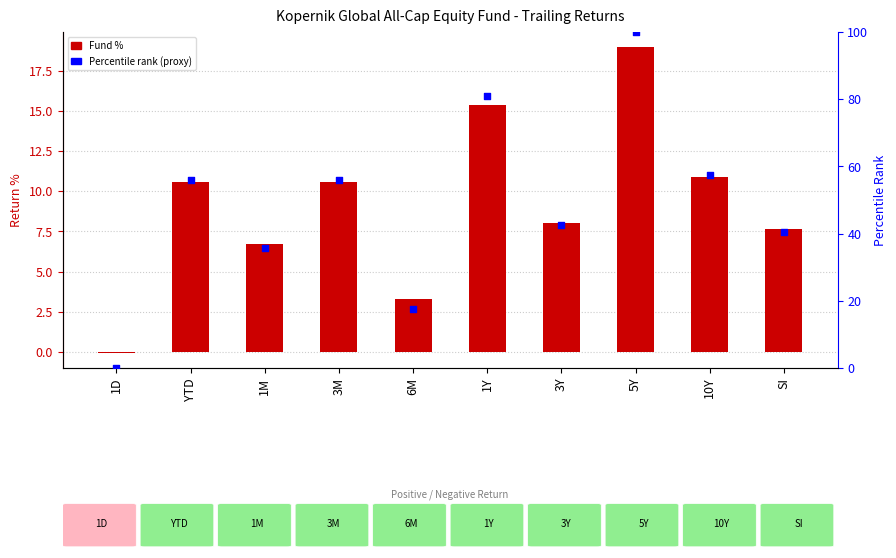

What is the total value across all series at 1M?

42.3